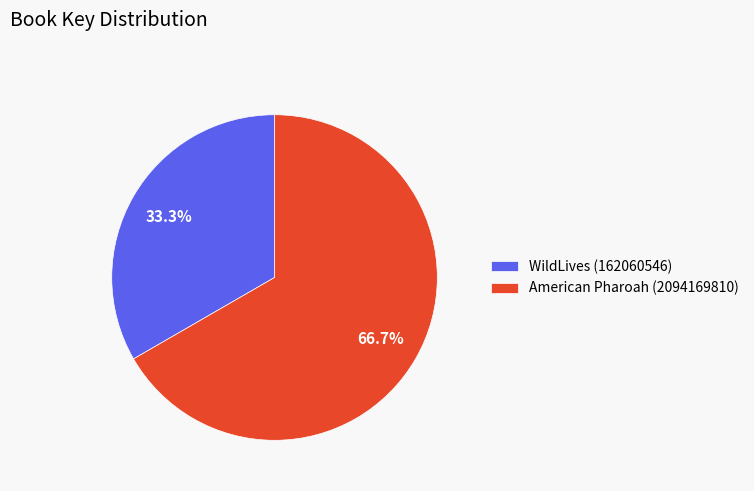

What is the ratio of the value at WildLives (162060546) to the value at American Pharoah (2094169810)?

0.5